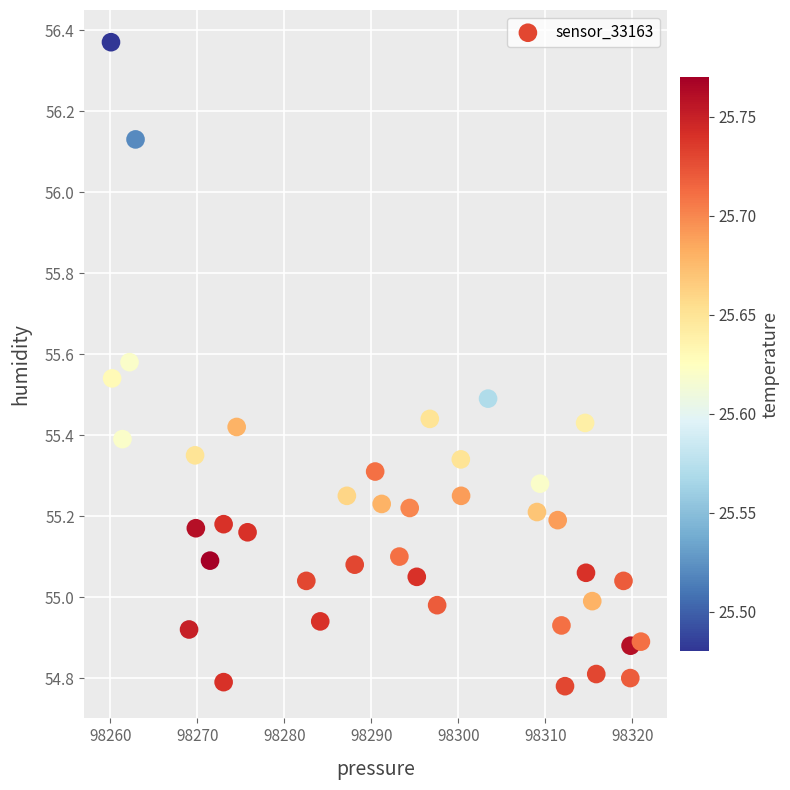

What is the range of Y values (max minus min)?

1.6